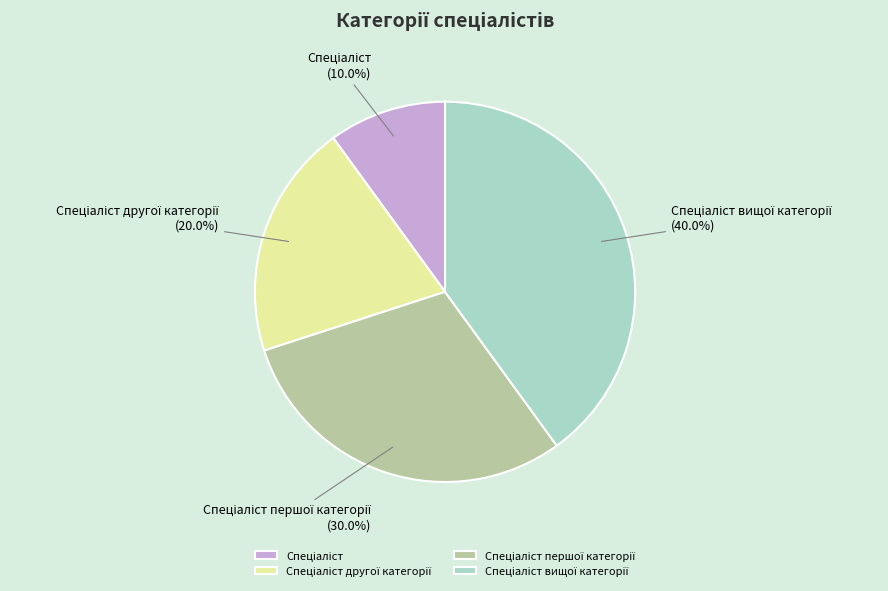

Does any single category account for the majority?

No